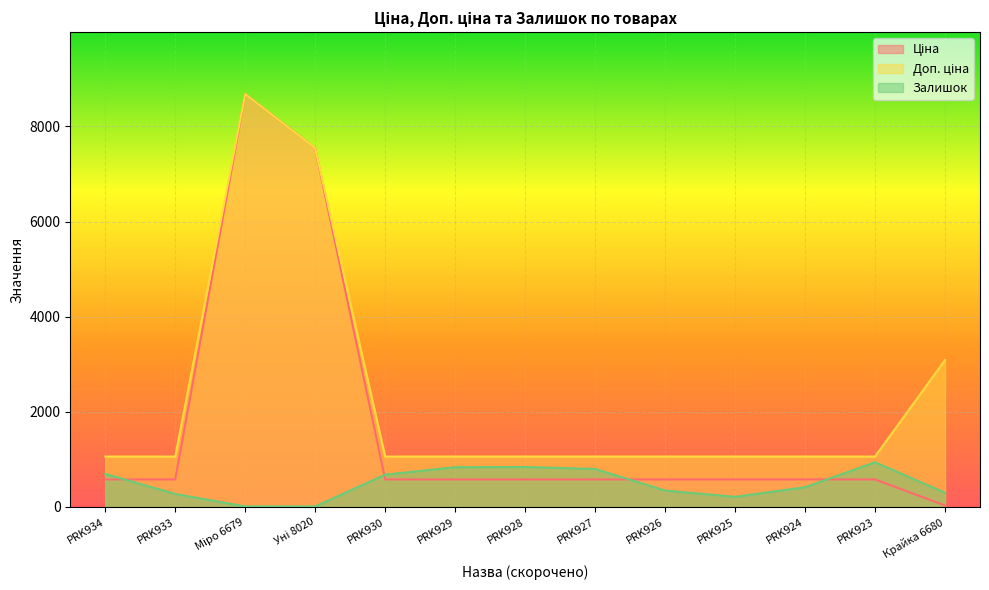

List the series in order of their peak value, lowest first.

Залишок, Ціна, Доп. ціна